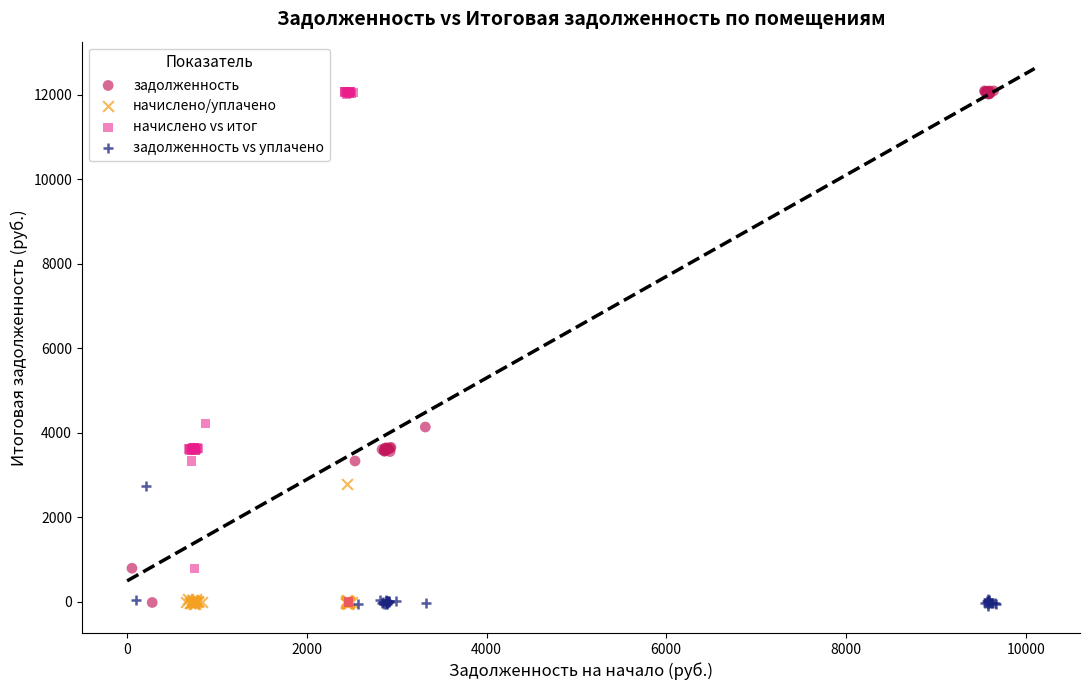

What are all the series names shown in the legend?

задолженность, начислено/уплачено, начислено vs итог, задолженность vs уплачено